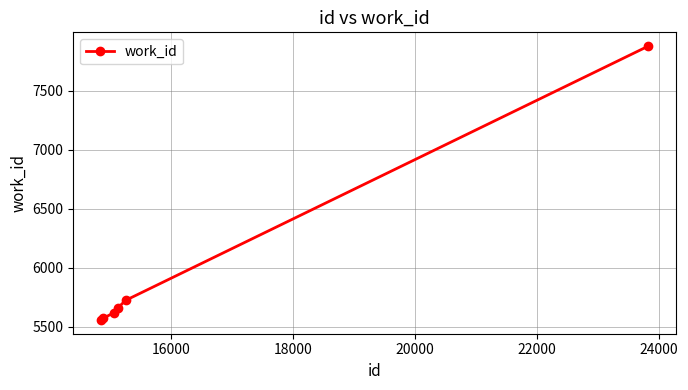

Reading left to right, extract all data points from this chart.

5559	5573	5620	5663	5725	7878